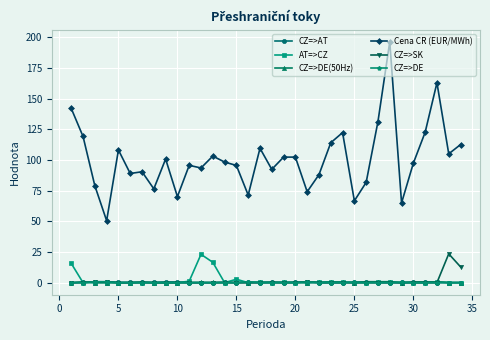

True or false: CZ=>DE(50Hz) and Cena CR (EUR/MWh) intersect in this chart.

False